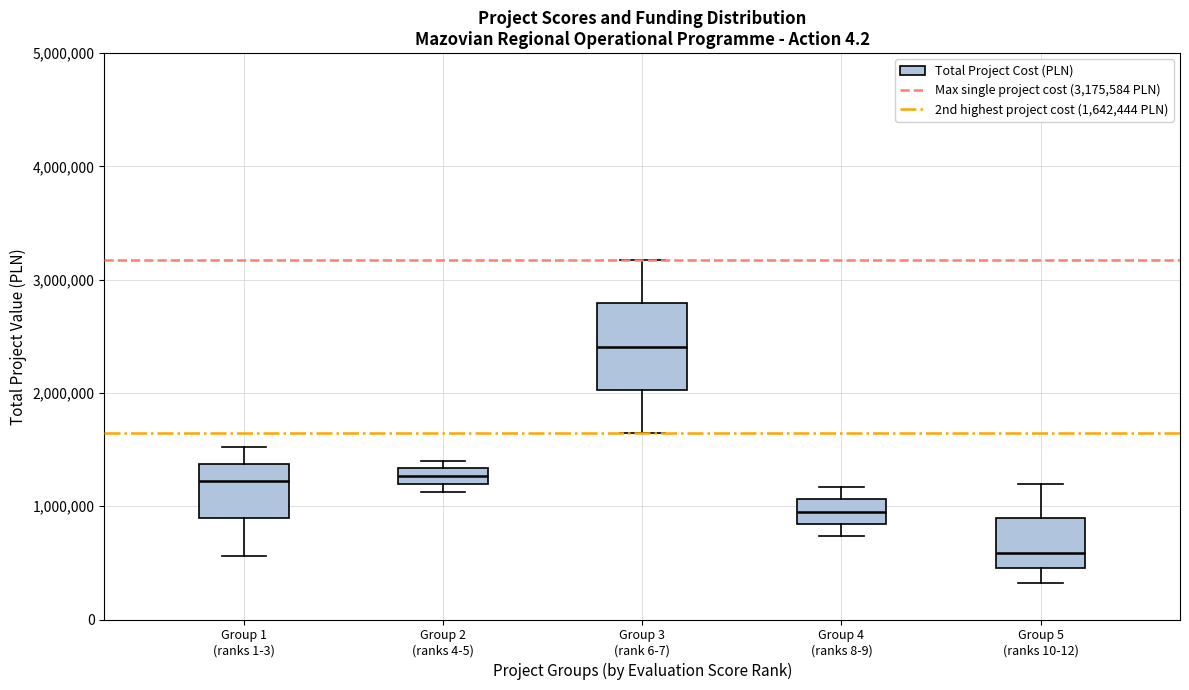

Which box's median line is the highest?

Group 3 (rank 6-7)